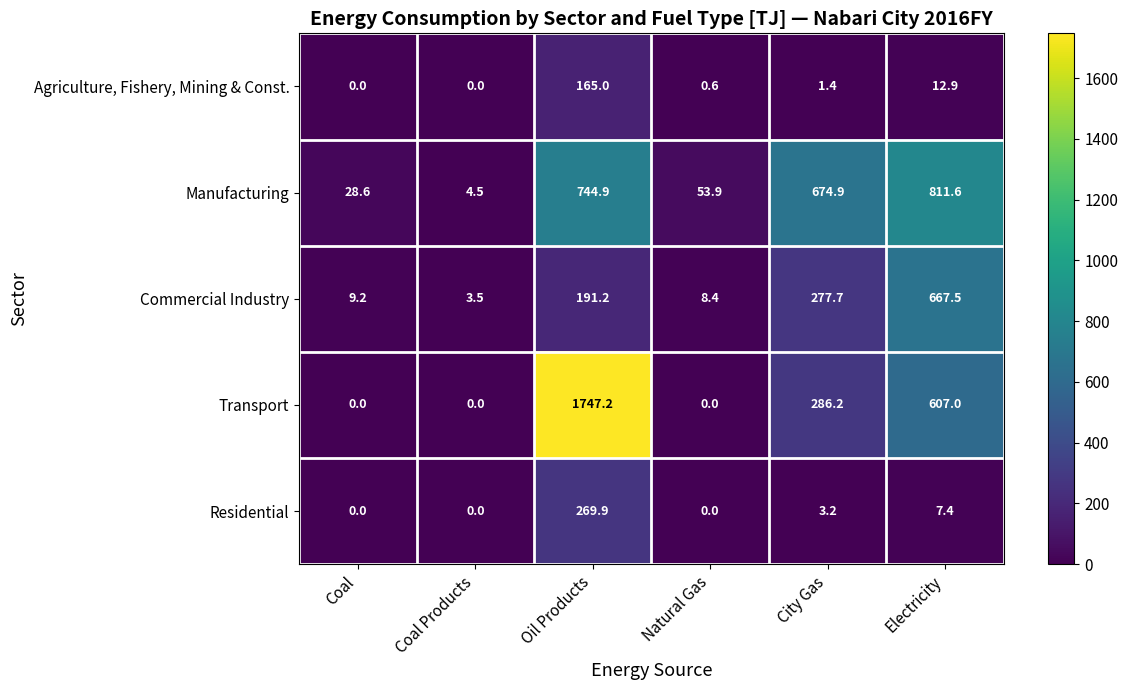

Which category has the highest value in the Transport series?

Oil Products